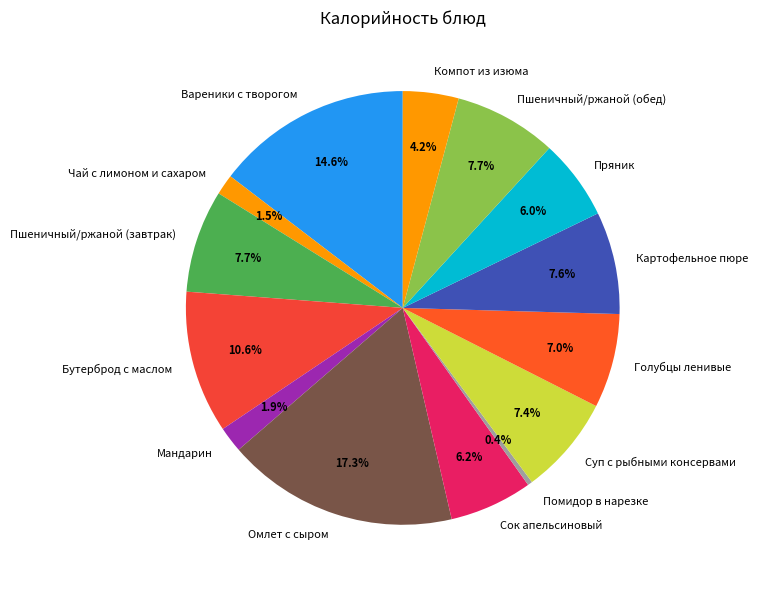

Which slice is the smallest?

Помидор в нарезке